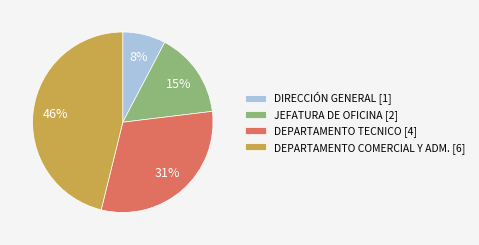

To the nearest percent, what percentage of the pie is DEPARTAMENTO COMERCIAL Y ADM. [6]?

46%